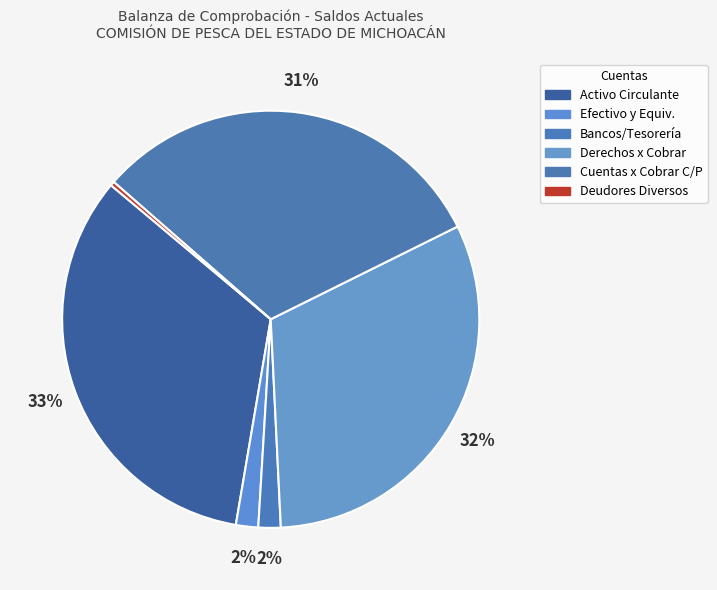

To the nearest percent, what is the difference between the largest and smallest slice percentages?

33%